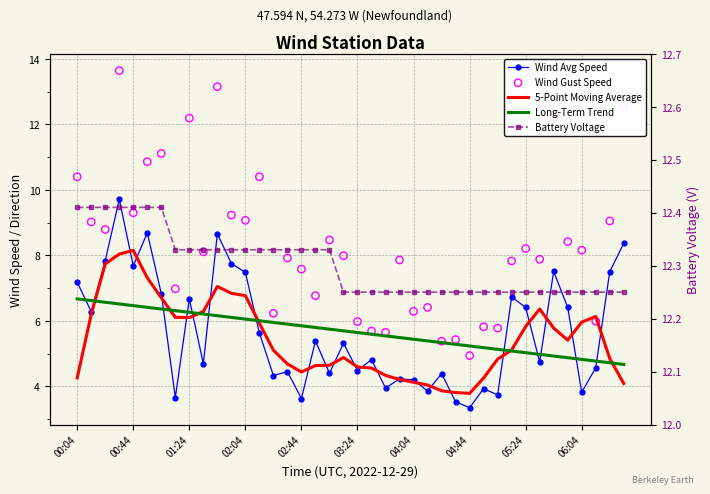

What are all the series names shown in the legend?

Wind Avg Speed, 5-Point Moving Average, Long-Term Trend, Wind Gust Speed, Battery Voltage